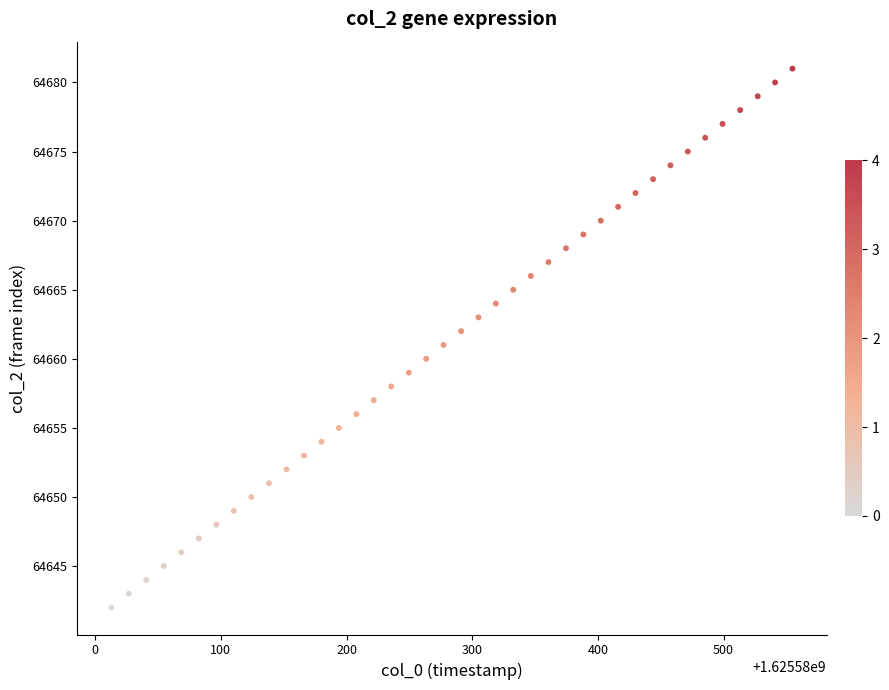

What is the range of Y values (max minus min)?

39